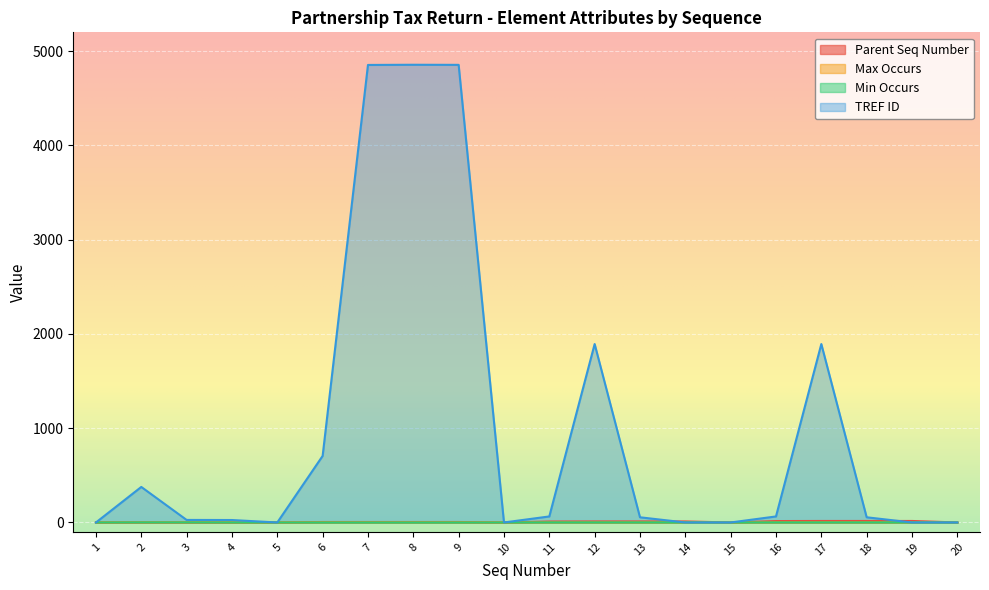

Does the chart display data point markers on the line(s)?

No